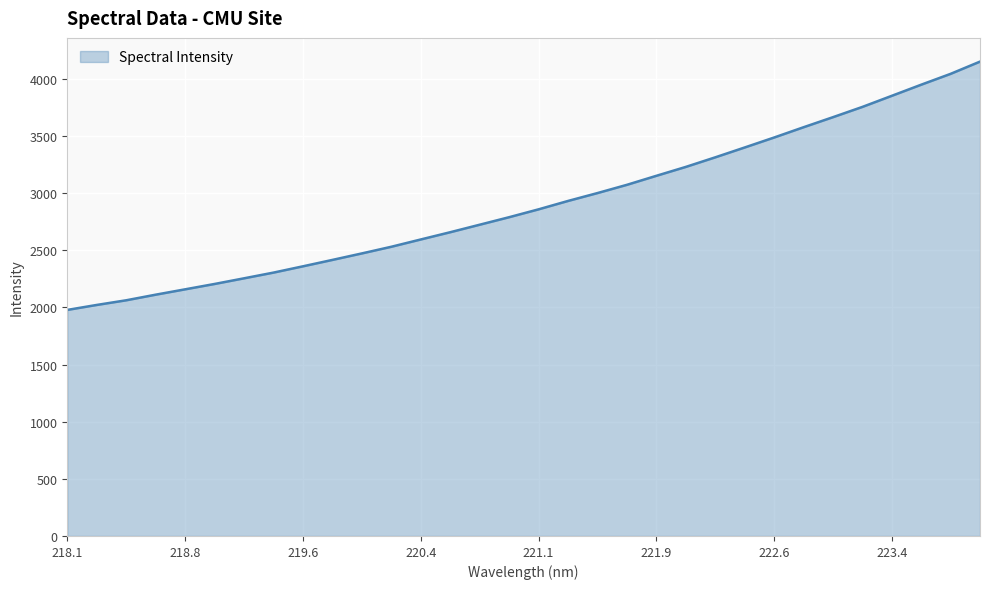

What is the minimum value shown in the chart?

1978.8